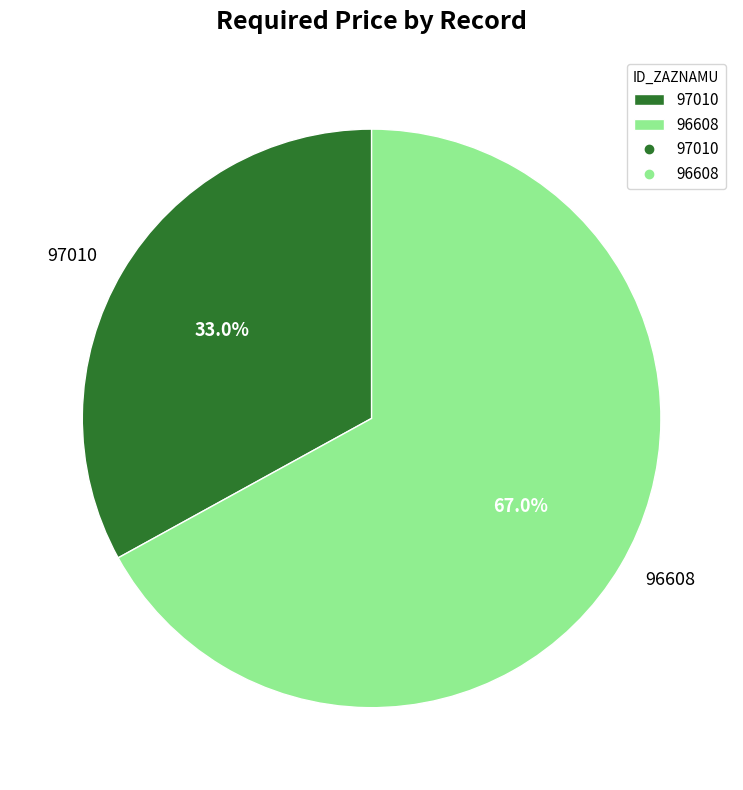

To the nearest percent, what portion does 97010 represent?

33%